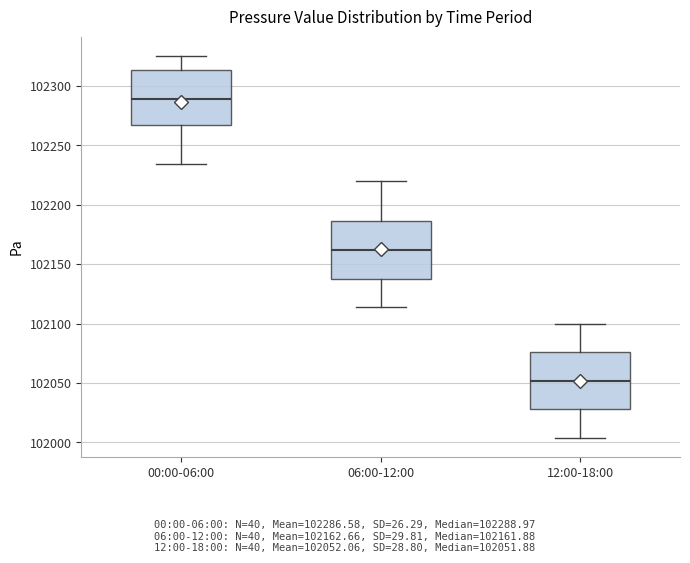

Which box's median line is the lowest?

12:00-18:00